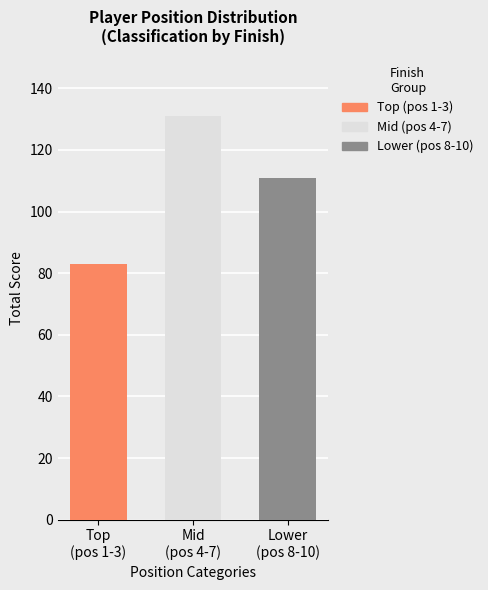

What is the maximum value shown in the chart?

131